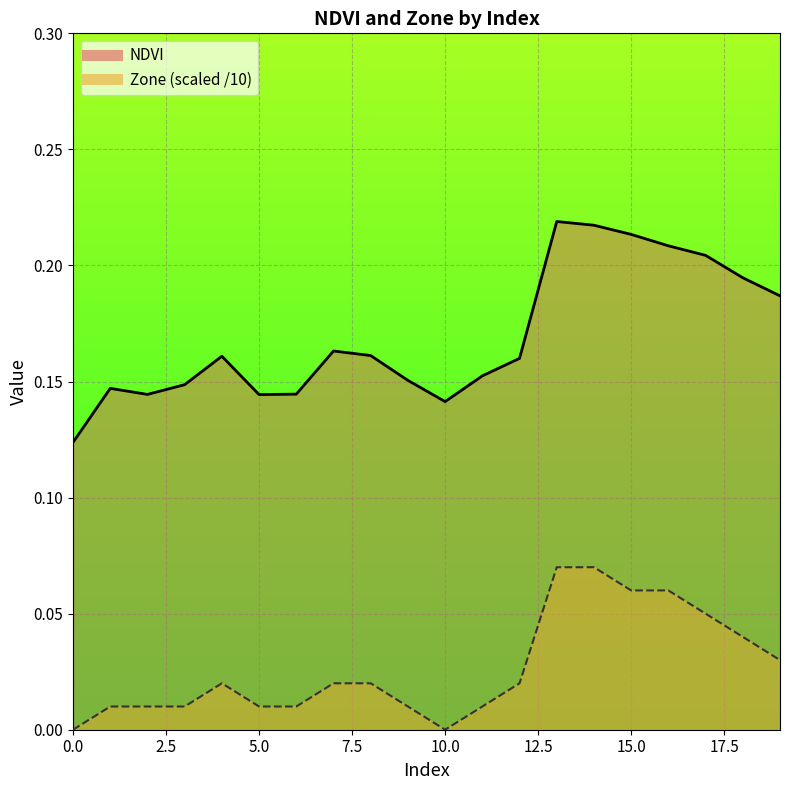

Which has a higher value, 8 or 5?

8